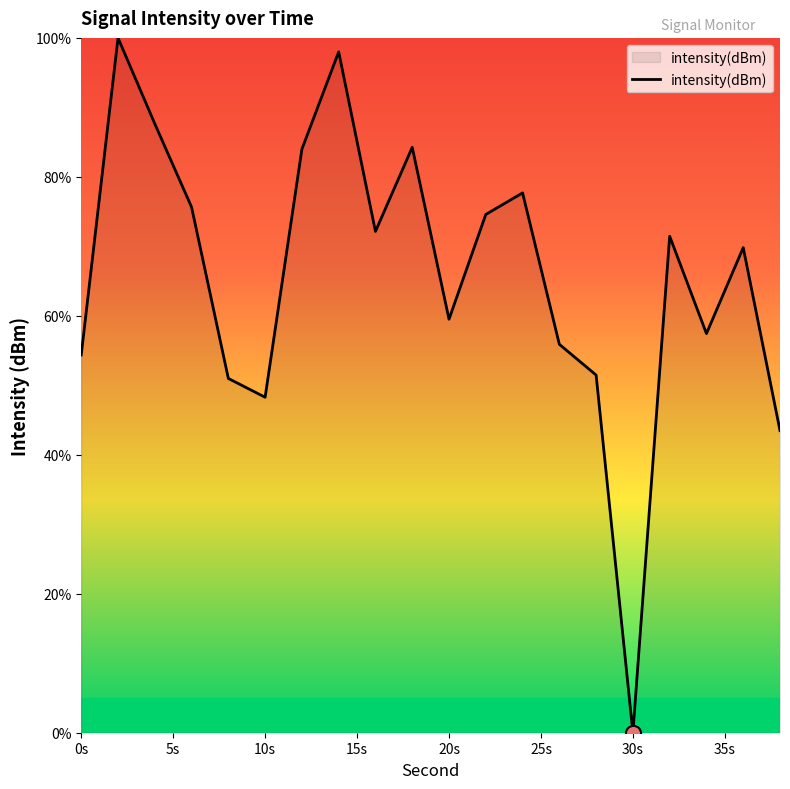

What is the greatest value displayed?

100.0